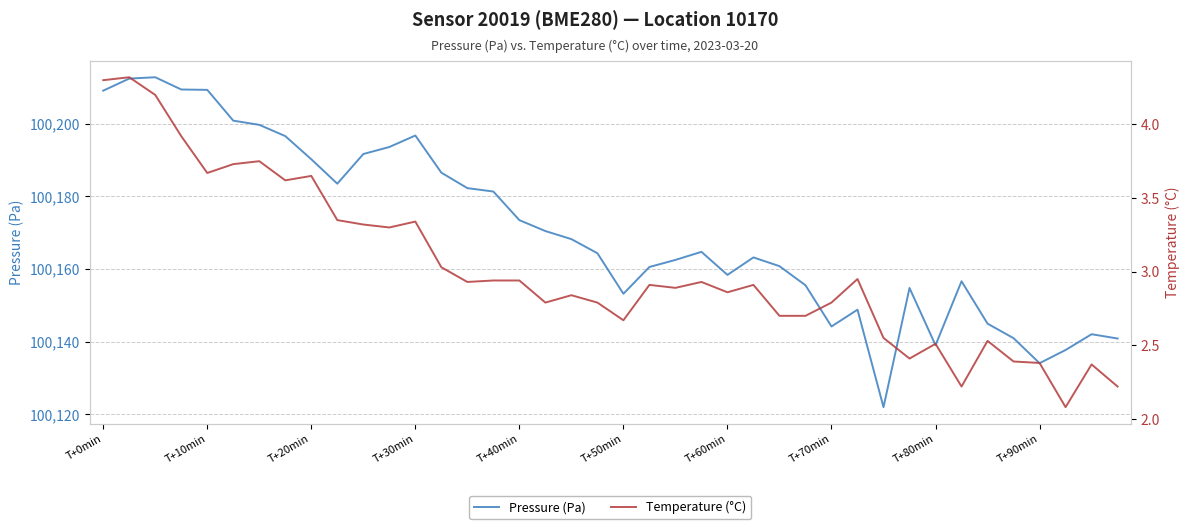

True or false: Temperature (°C) and Pressure (Pa) intersect in this chart.

False